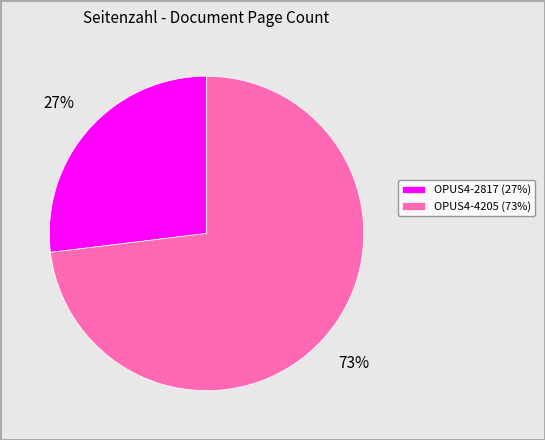

Between OPUS4-2817 and OPUS4-4205, which is larger?

OPUS4-4205